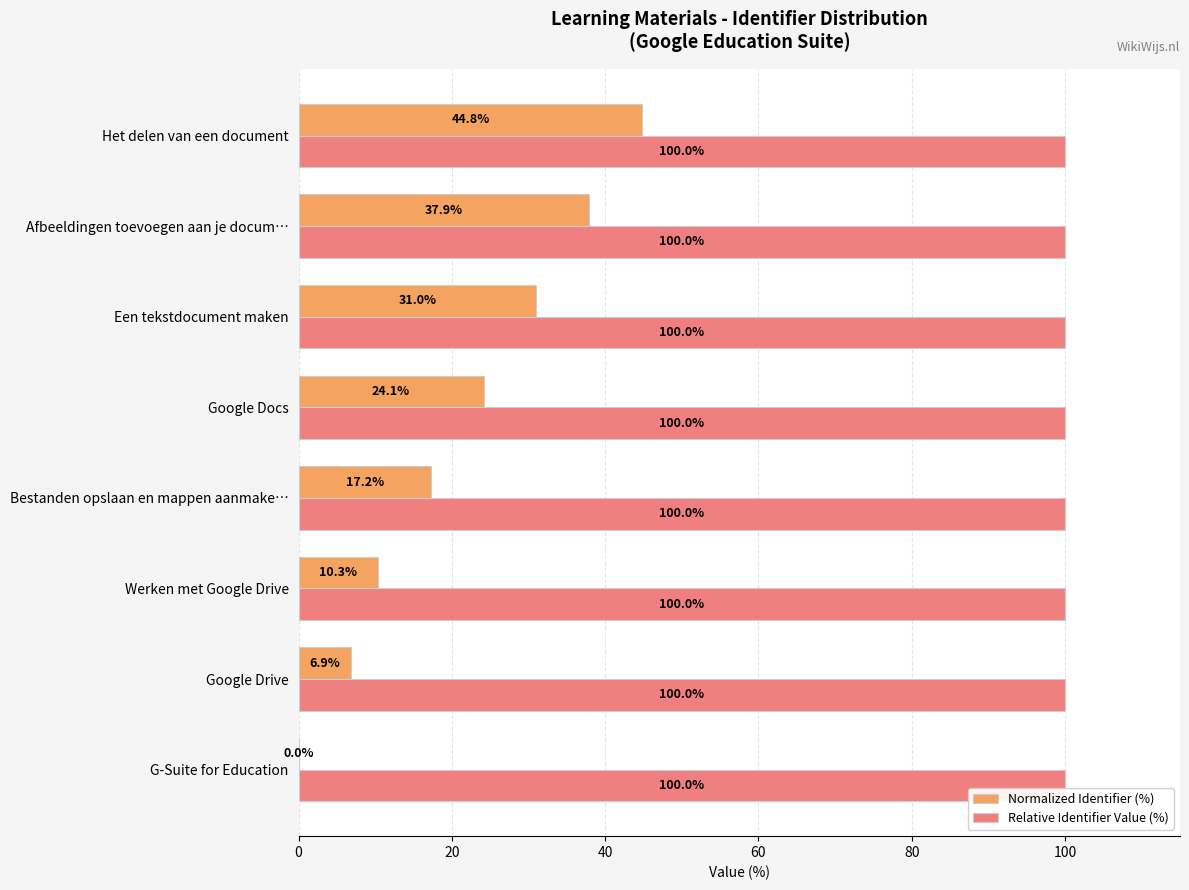

What is the highest value of the Normalized Identifier (%) series?

44.8